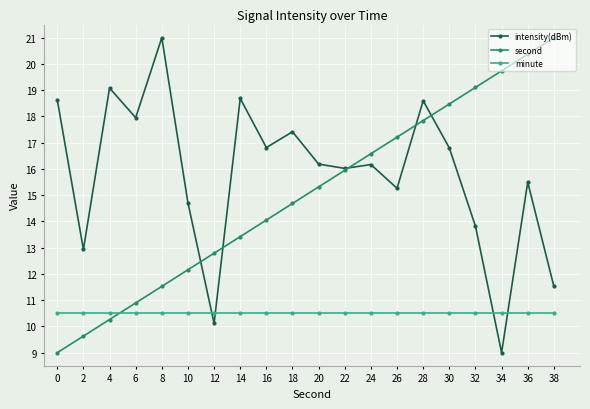

At how many categories does at least one series exceed 15?

17